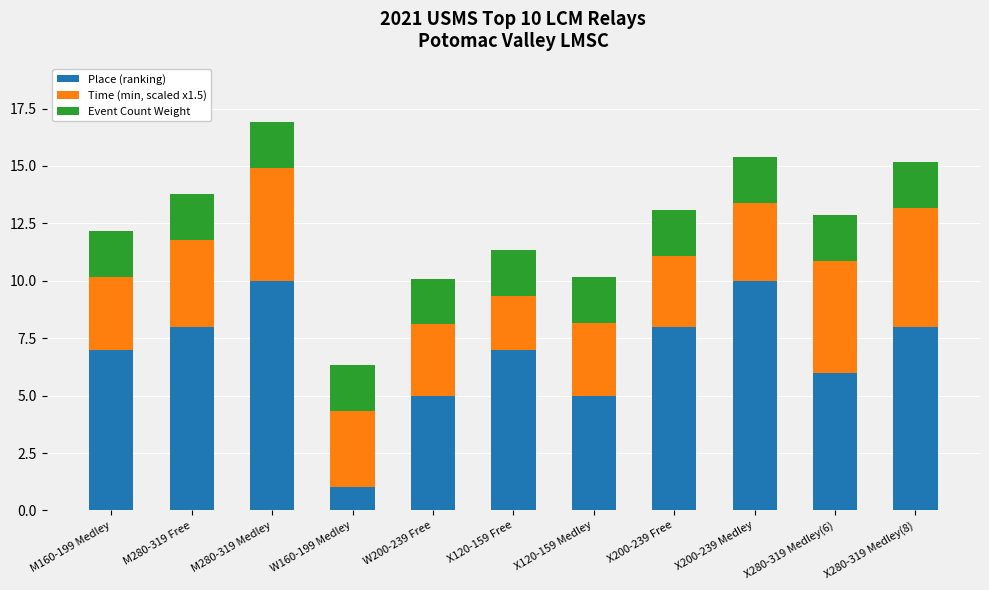

What is the lowest value of the Place (ranking) series?

1.0